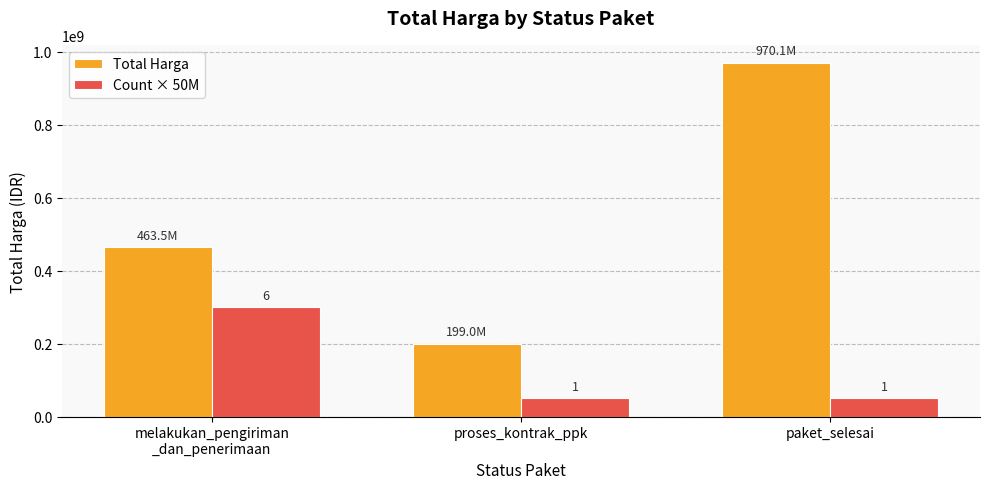

How many bars are there in total?

6